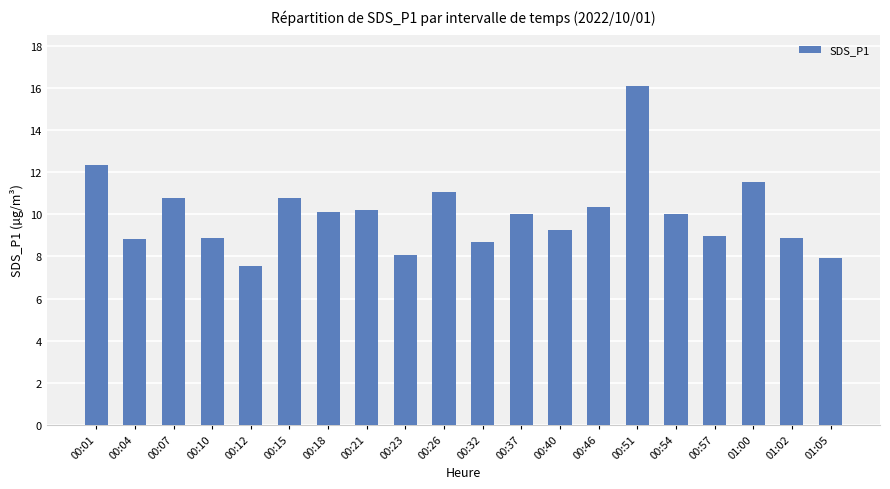

True or false: the data shows 3.3 at 00:57.

False